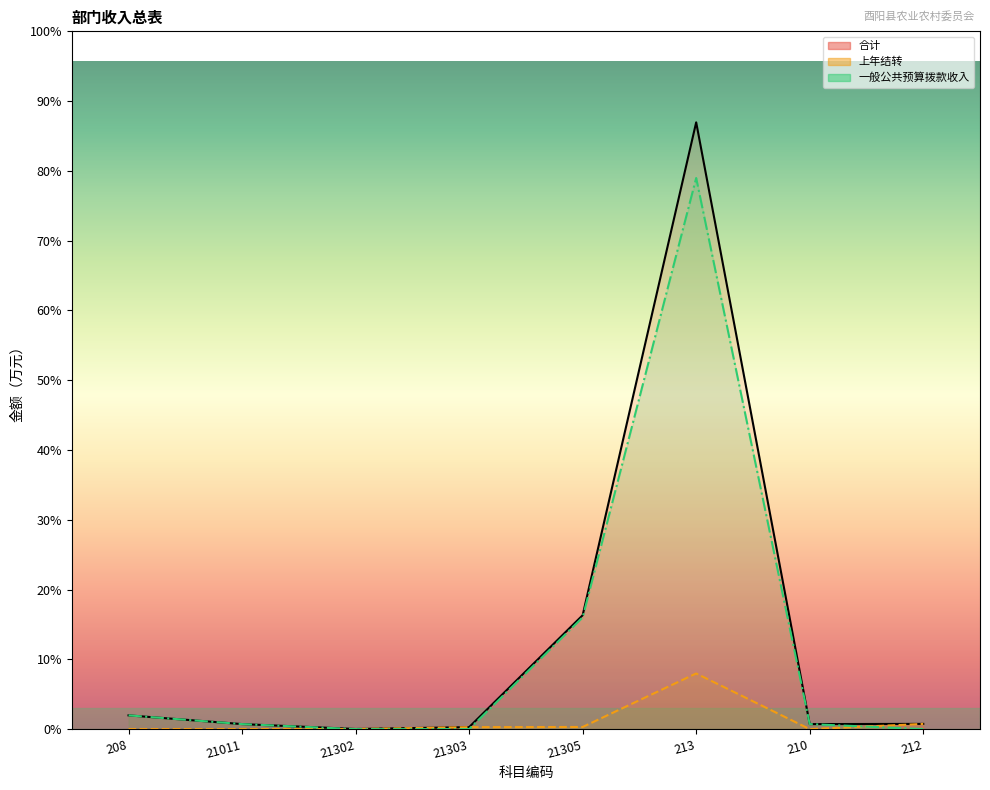

Is the value of 合计 at 21303 greater than the value of 一般公共预算拨款收入 at 212?

Yes